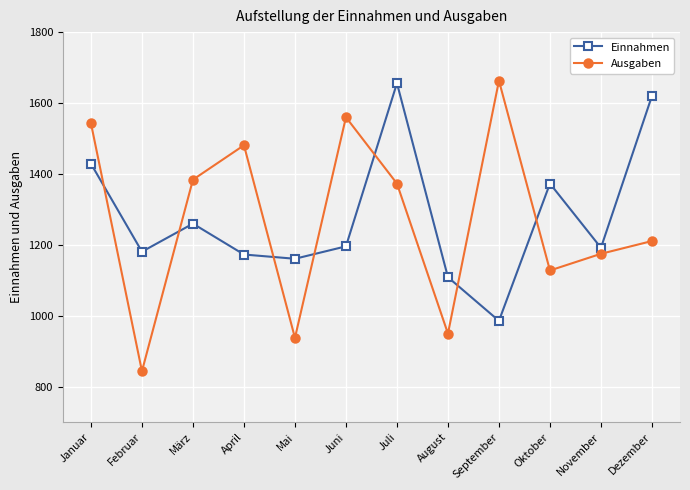

Is the value of Ausgaben at Juni greater than the value of Einnahmen at Januar?

Yes